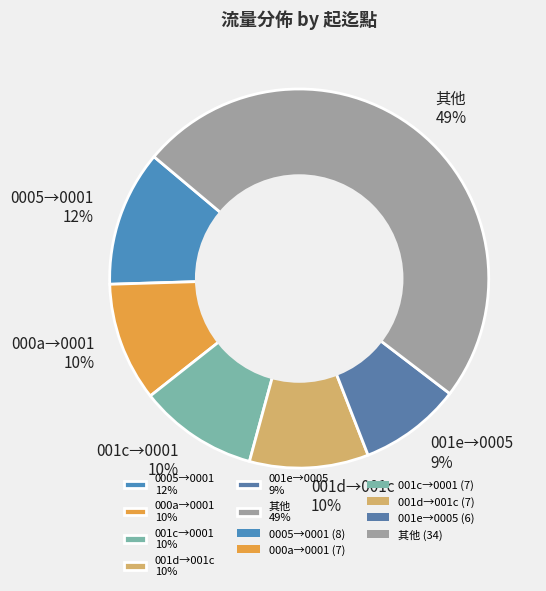

How many slices are in this pie chart?

6